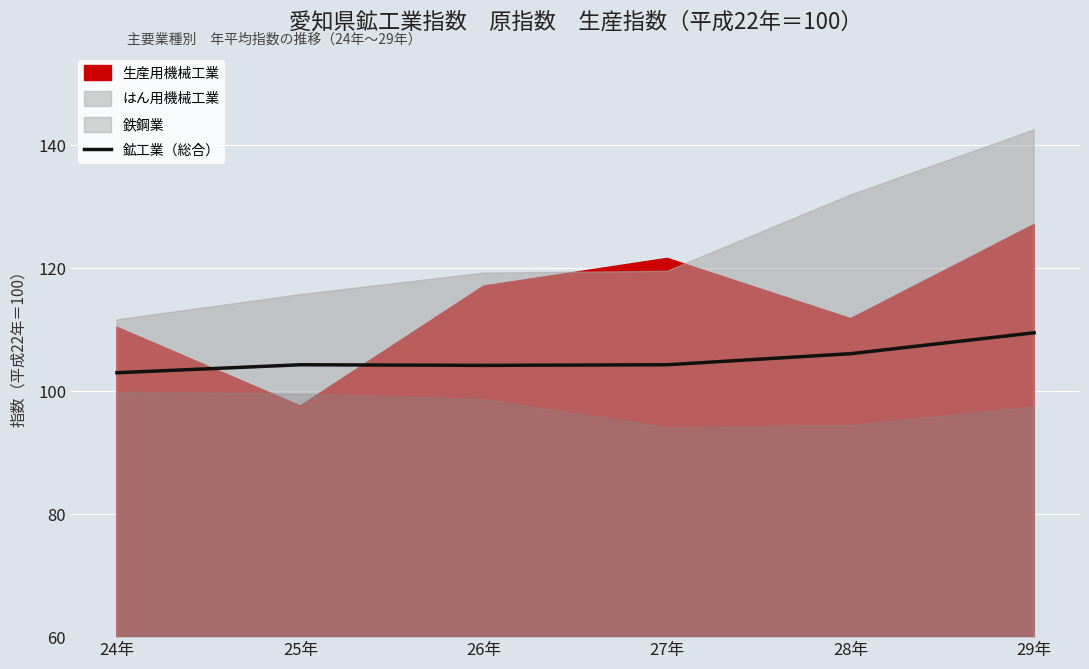

The value at 24年 is 103.0. True or false?

True